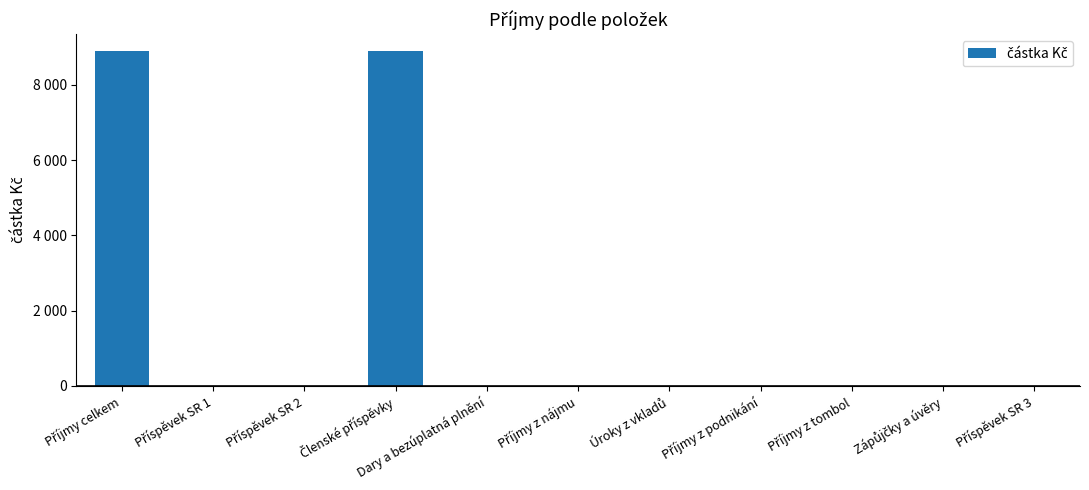

True or false: the data shows 0 at Dary a bezúplatná plnění.

True